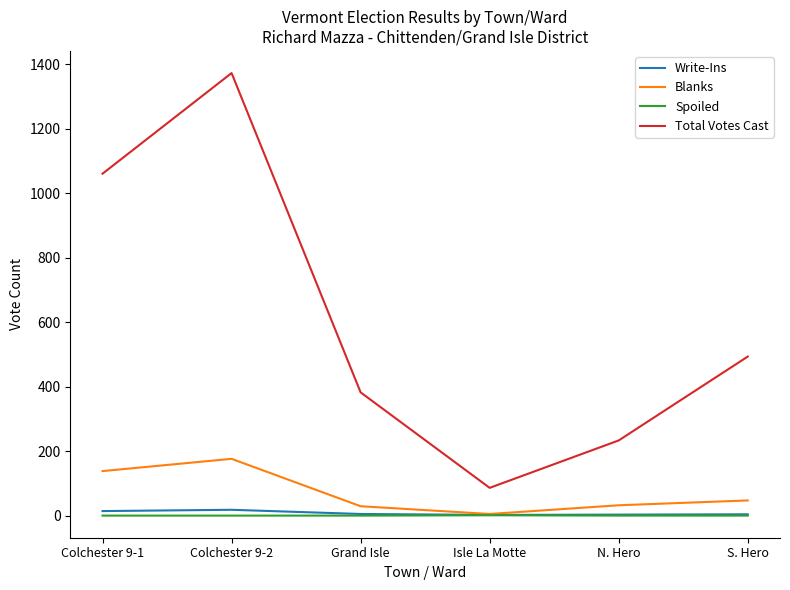

True or false: Spoiled and Total Votes Cast cross at least once.

False